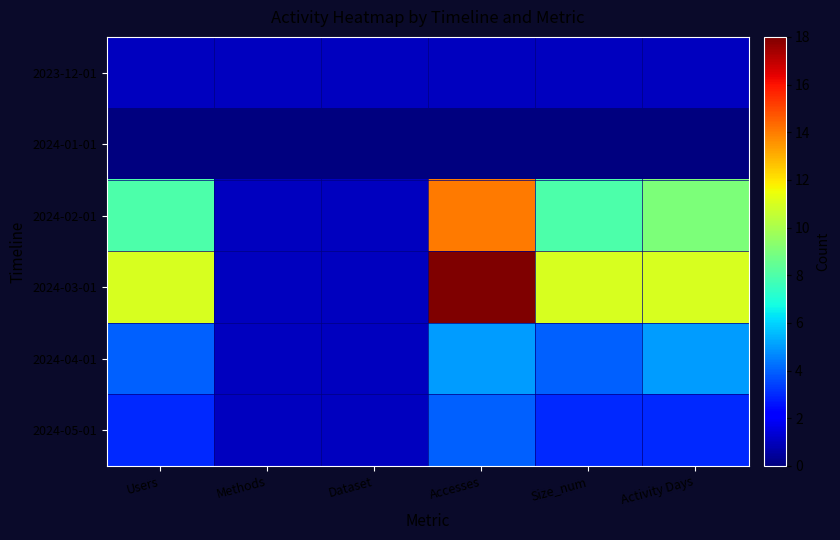

Which has a higher value, Activity Days or Accesses?

Activity Days